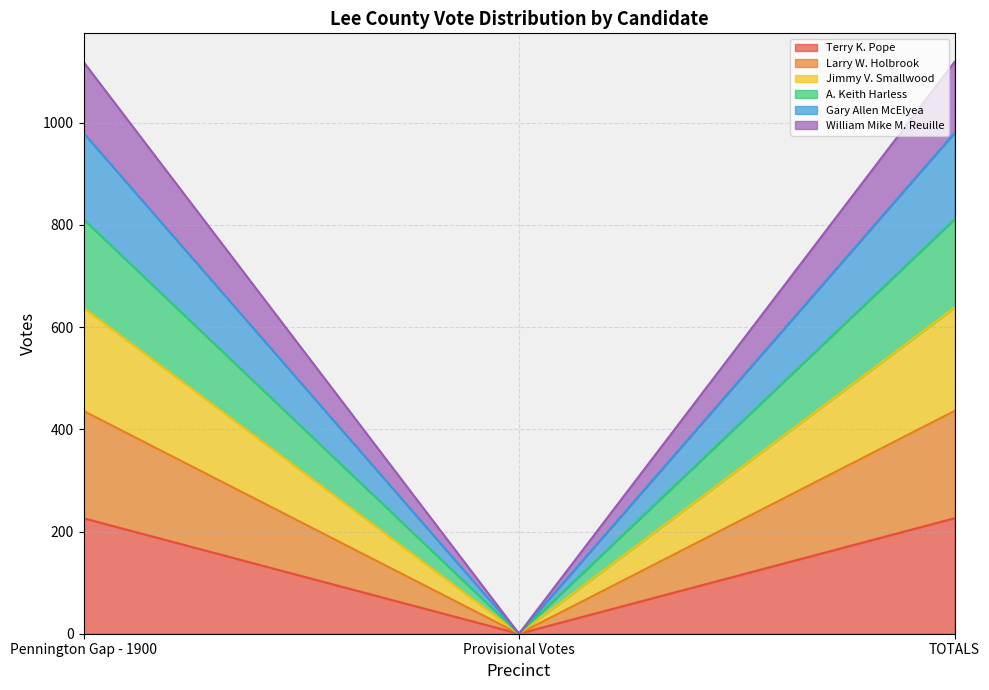

Which category has the lowest value in the Terry K. Pope series?

Provisional Votes